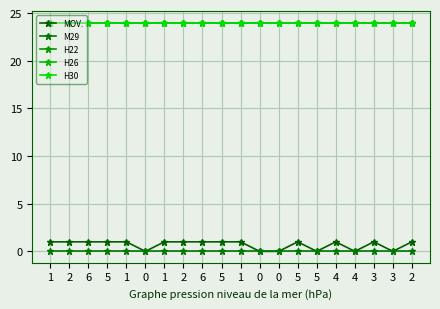

Which series has the largest total across all categories?

H22